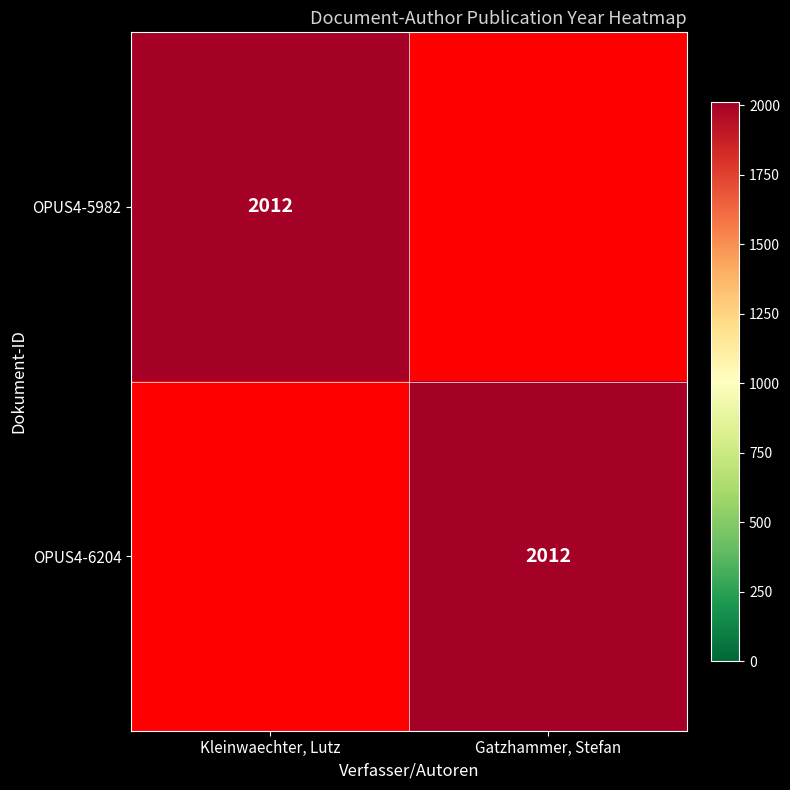

True or false: OPUS4-6204 has a value of 2723 at Gatzhammer, Stefan.

False